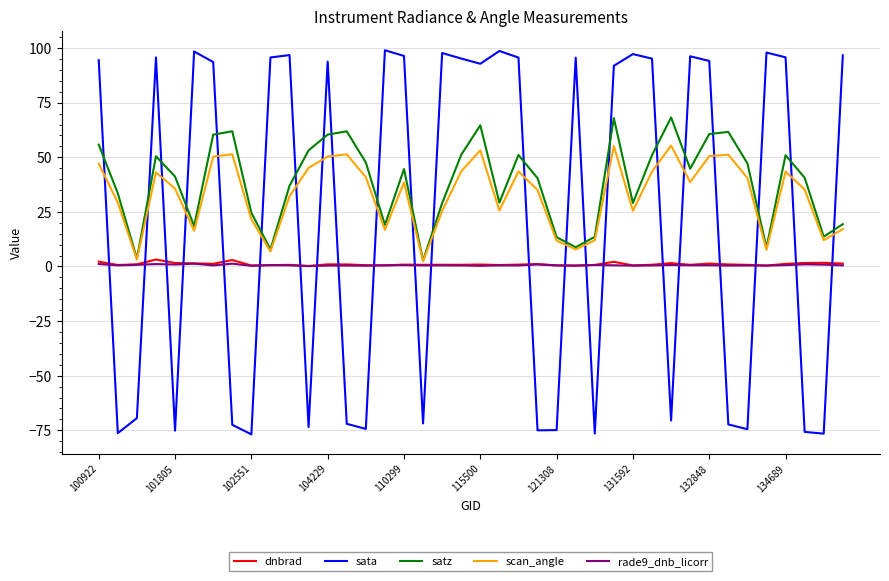

What is the smallest value displayed?

-76.9